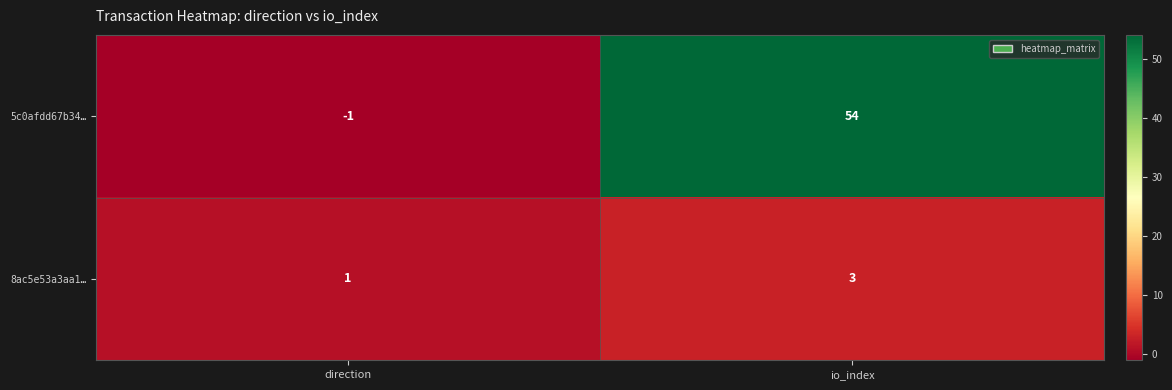

Which series has the largest total across all categories?

5c0afdd67b34…